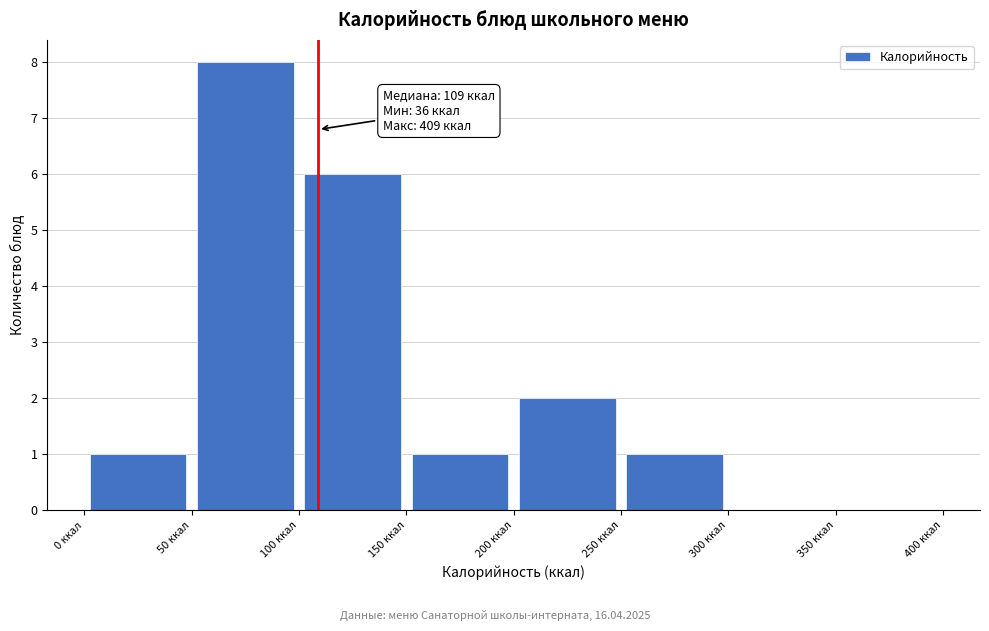

Over which range of the x-axis is the bar tallest?

50 to 100